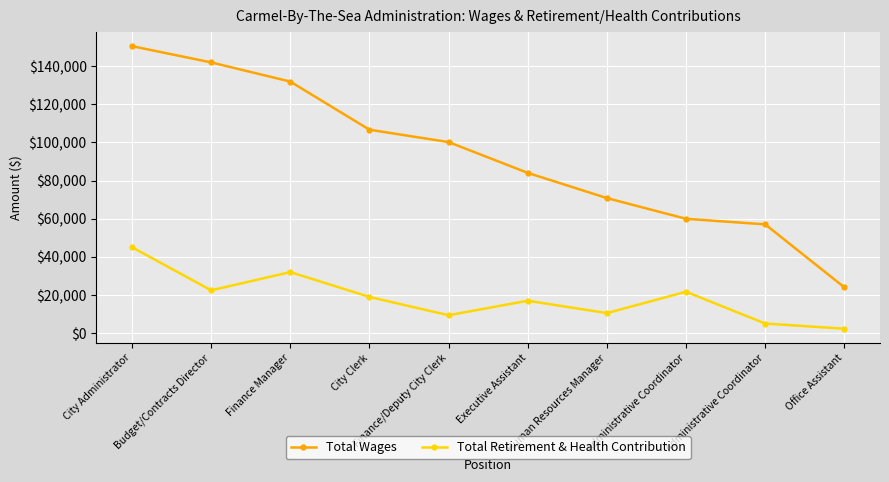

At which category is the sum across all series the highest?

City Administrator